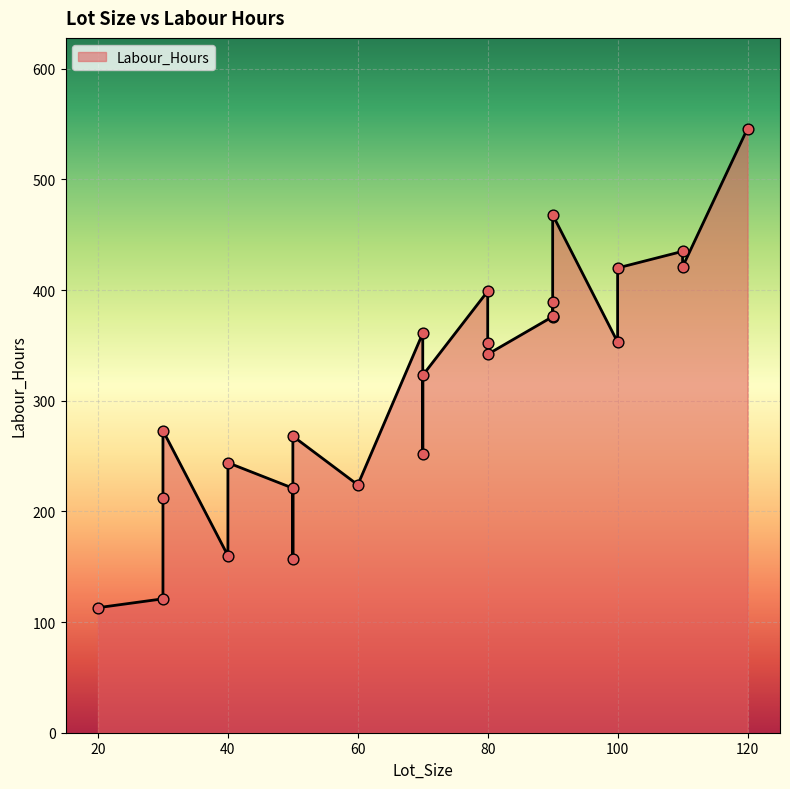

What is the ratio of the value at 50 to the value at 110?

0.6